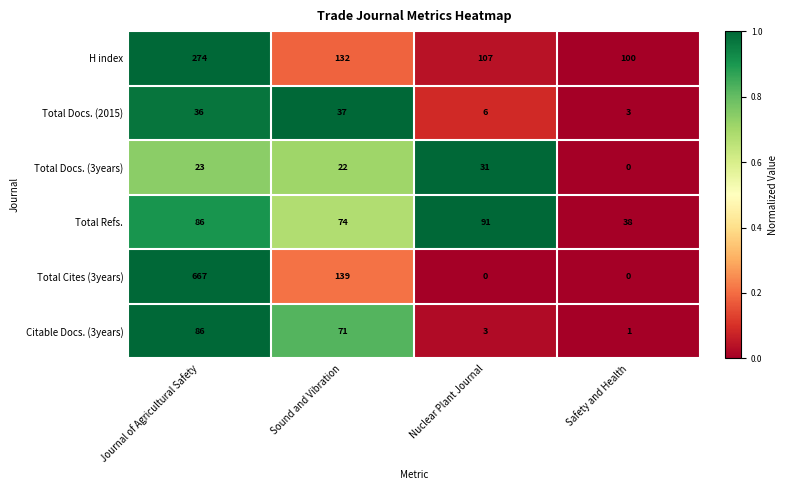

What is the sum of all Citable Docs. (3years) values?

161